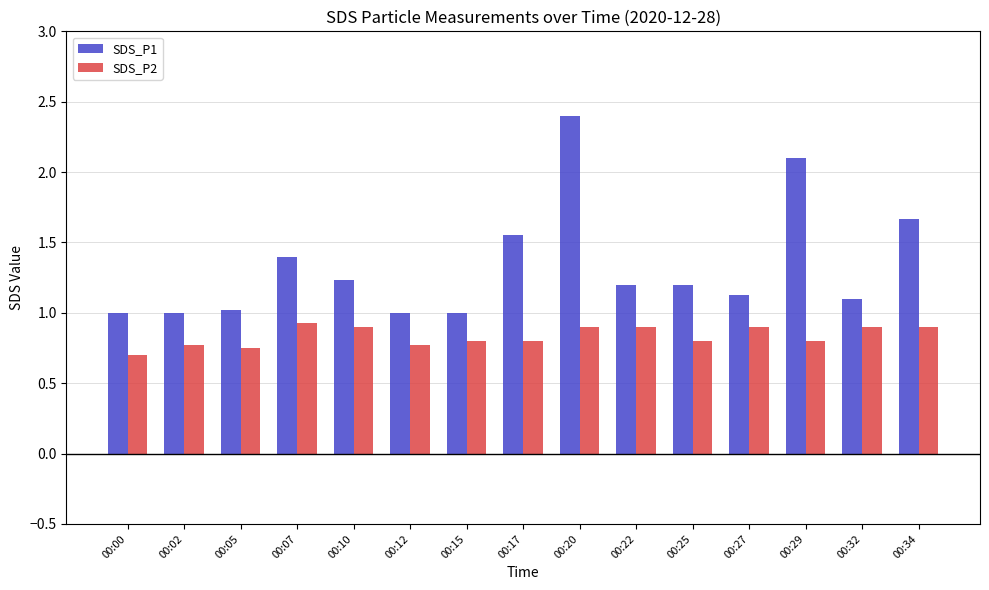

What is the average value of the SDS_P1 series?

1.3